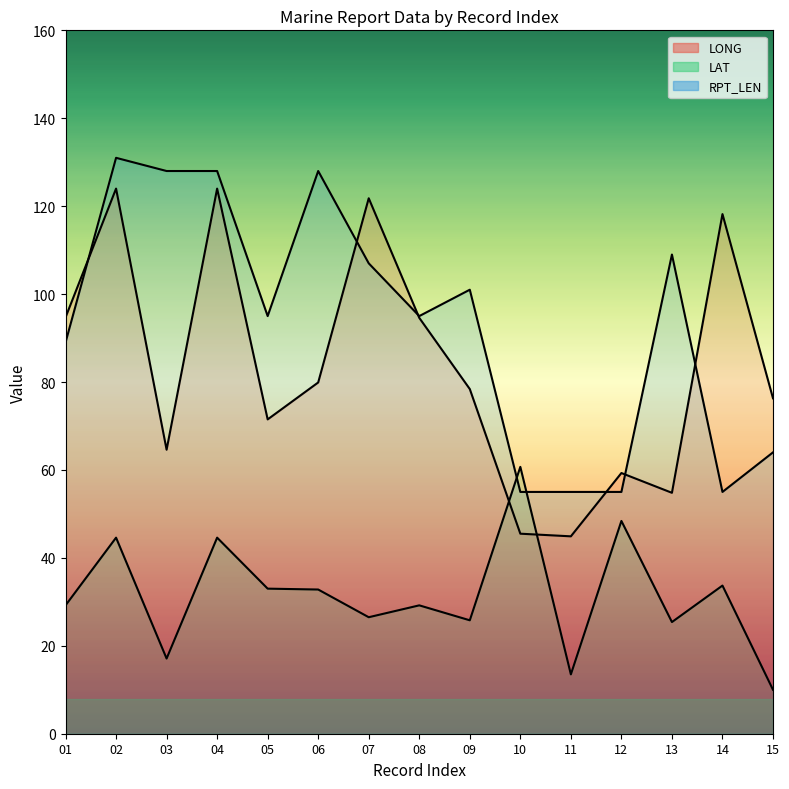

What is the sum of all RPT_LEN values?

1395.0